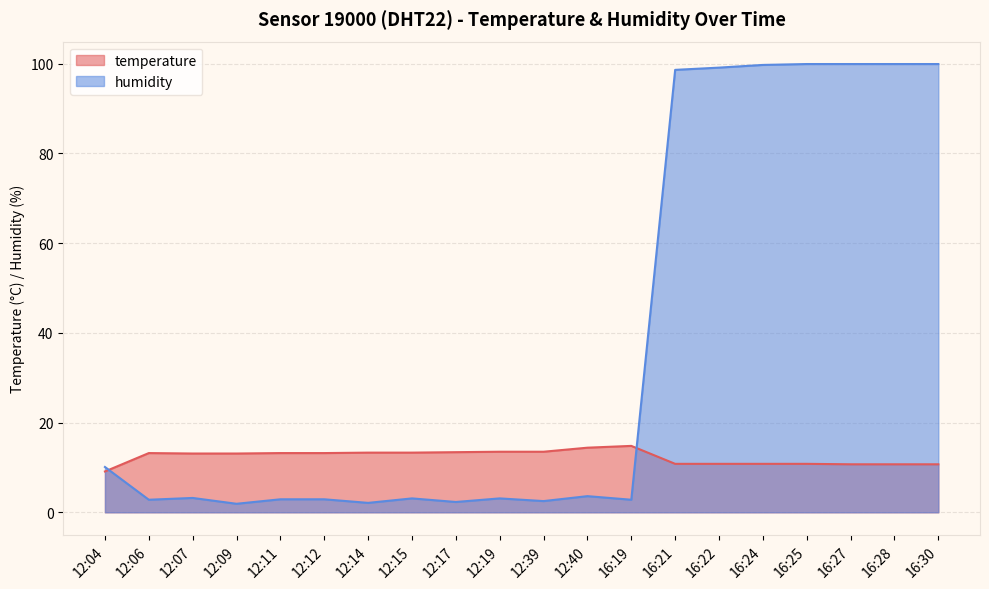

At 12:06, list the series in order from largest to smallest.

temperature, humidity